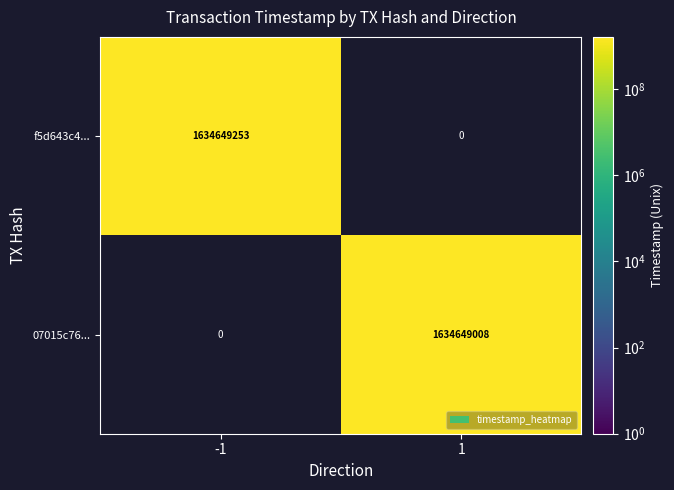

Reading left to right, transcribe all the data shown in this chart.

f5d643c4...: 1634649253	0
07015c76...: 0	1634649008